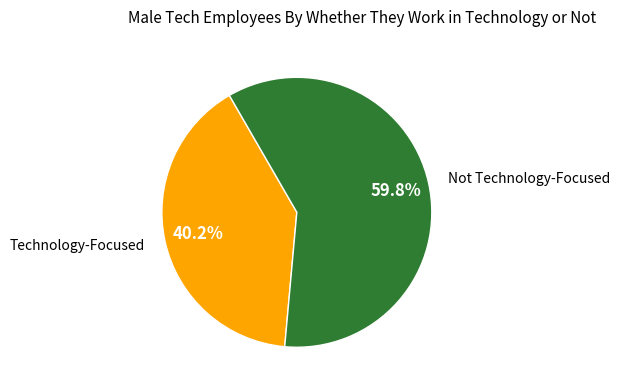

Which category has the biggest portion of the pie?

Not Technology-Focused